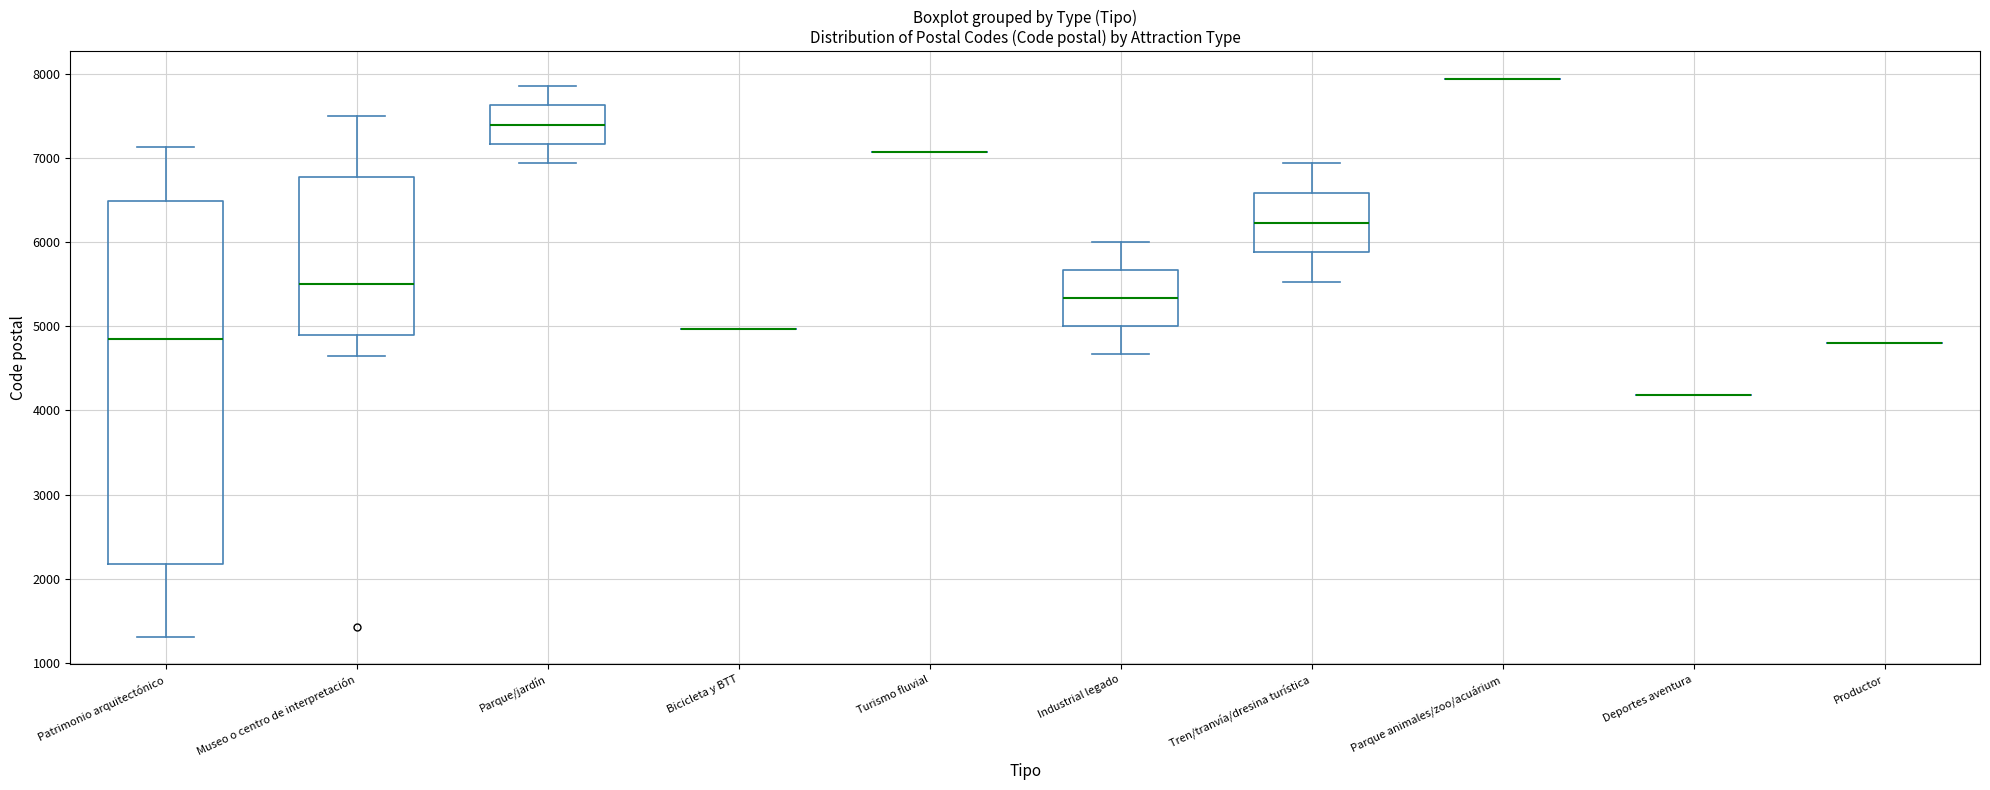

Where does the lower whisker of the box for Tren/tranvía/dresina turística end on the y-axis? The values are not printed on the chart, so give them approximately, as read against the axis.

5500